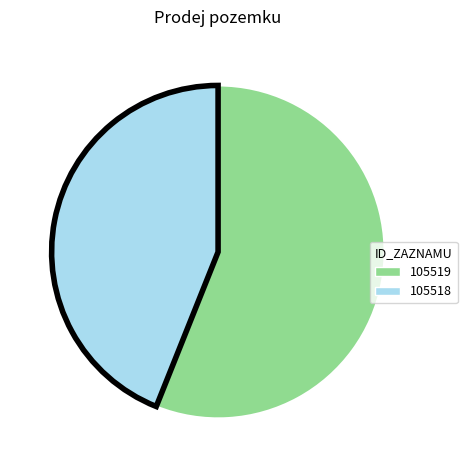

Count the number of slices in the pie.

2